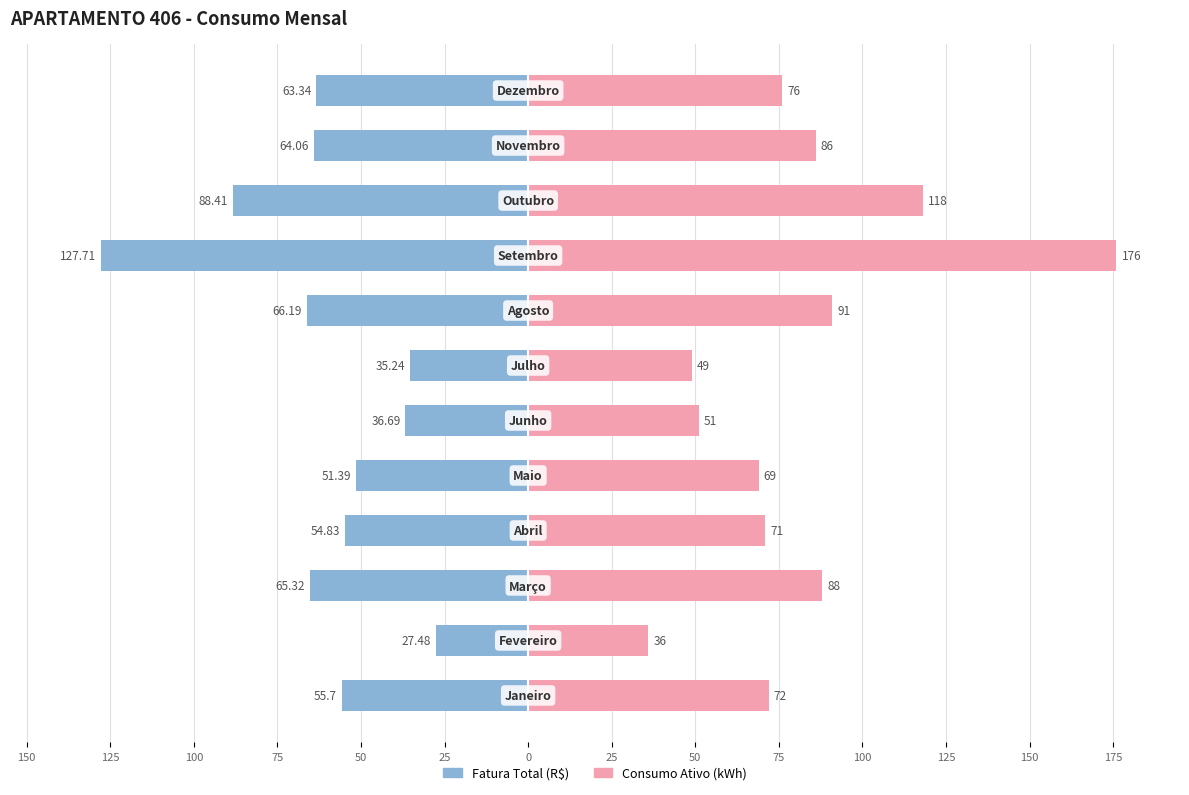

Reading left to right, what are all the values shown in this chart?

Fatura Total (R$): 150=-55.7	125=-27.5	100=-65.3	75=-54.8	50=-51.4	25=-36.7	0=-35.2	25=-66.2	50=-127.7	75=-88.4	100=-64.1	125=-63.3
Consumo Ativo (kWh): 150=72.0	125=36.0	100=88.0	75=71.0	50=69.0	25=51.0	0=49.0	25=91.0	50=176.0	75=118.0	100=86.0	125=76.0